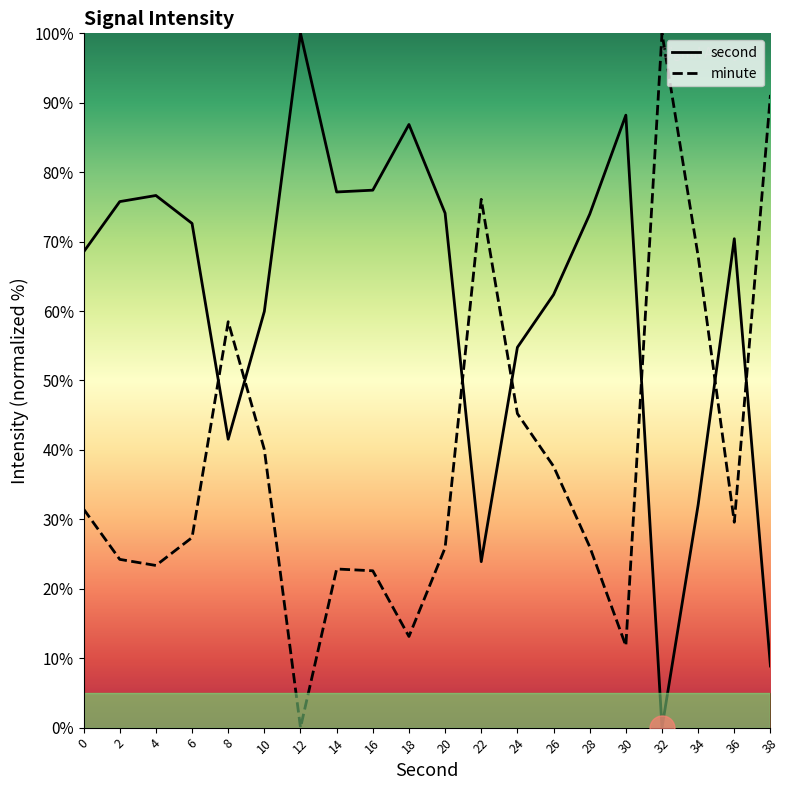

Reading right to left, list all the values displayed in this chart.

second: 8.9	70.4	32.1	0.0	88.2	73.9	62.4	54.8	23.9	74.1	86.9	77.4	77.2	100.0	60.0	41.5	72.6	76.6	75.8	68.5
minute: 91.1	29.6	67.9	100.0	11.8	26.1	37.6	45.2	76.1	25.9	13.1	22.6	22.8	0.0	40.0	58.5	27.4	23.4	24.2	31.5